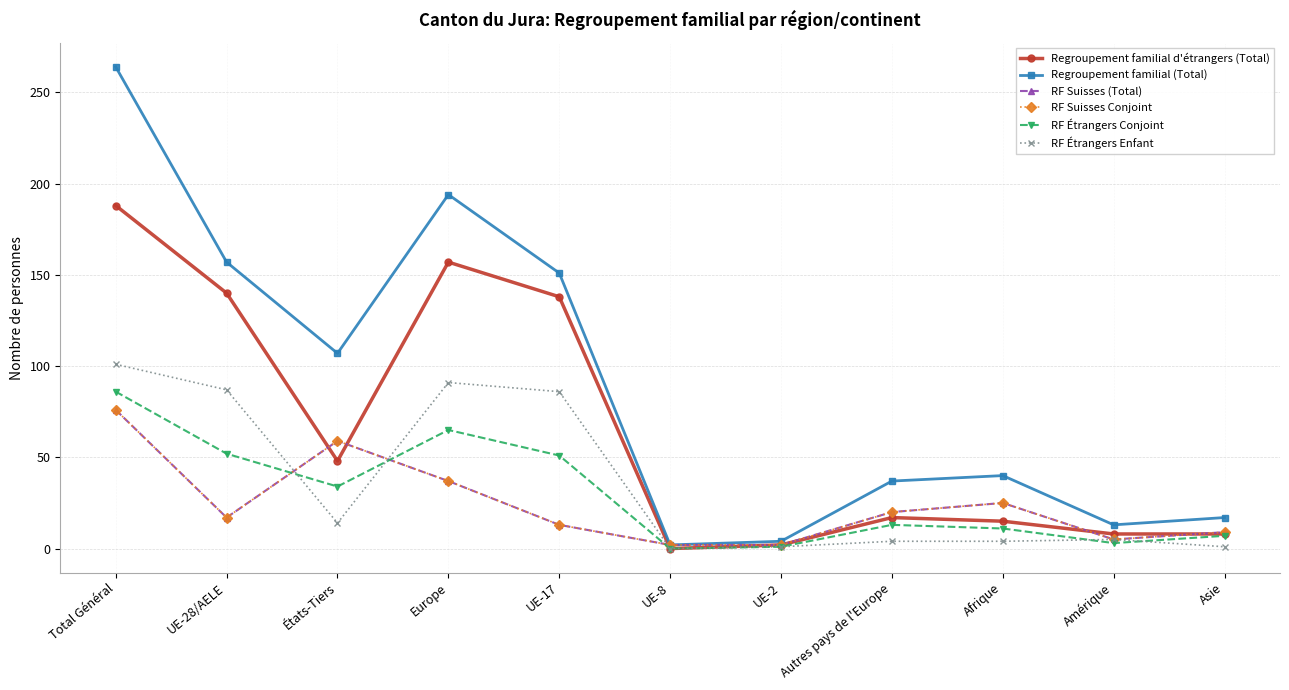

Reading left to right, extract all data points from this chart.

Regroupement familial d'étrangers (Total): 188	140	48	157	138	0	2	17	15	8	8
Regroupement familial (Total): 264	157	107	194	151	2	4	37	40	13	17
RF Suisses (Total): 76	17	59	37	13	2	2	20	25	5	9
RF Suisses Conjoint: 76	17	59	37	13	2	2	20	25	5	9
RF Étrangers Conjoint: 86	52	34	65	51	0	1	13	11	3	7
RF Étrangers Enfant: 101	87	14	91	86	0	1	4	4	5	1